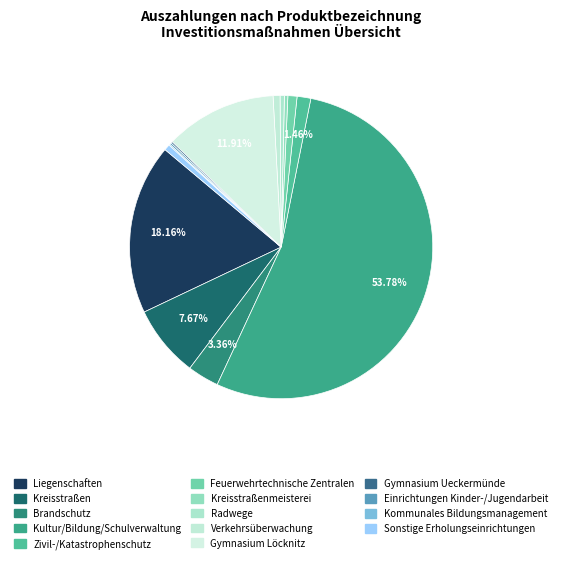

Which slice is the smallest?

Kommunales Bildungsmanagement